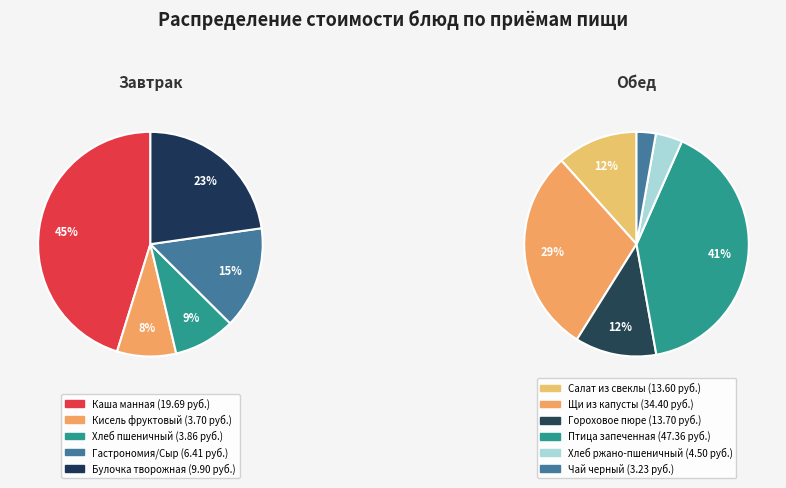

Which slice is the smallest?

Чай черный